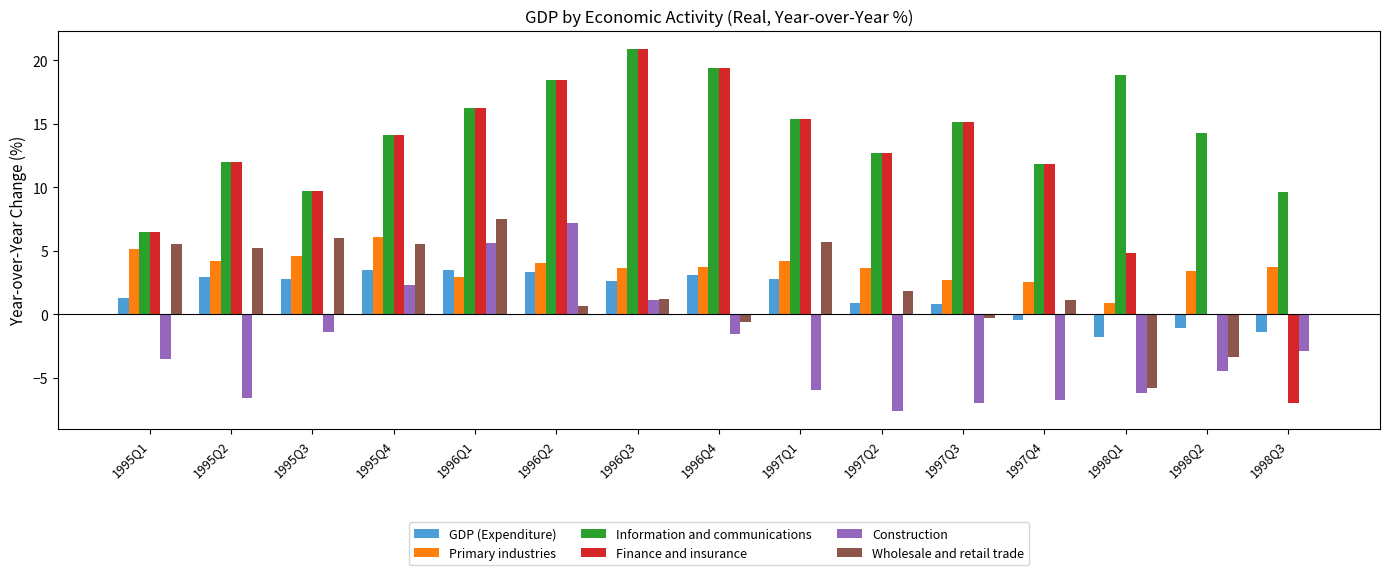

Is the value of Primary industries at 1995Q1 greater than the value of GDP (Expenditure) at 1995Q3?

Yes